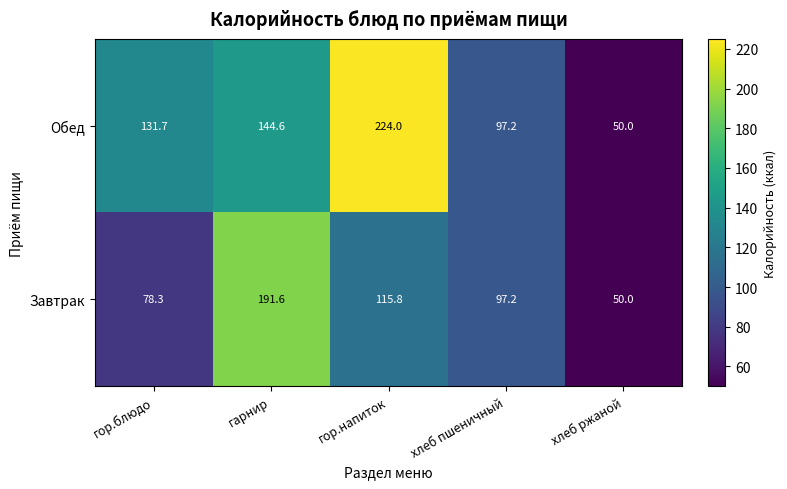

Rank the categories by Завтрак value from highest to lowest.

гарнир, гор.напиток, хлеб пшеничный, гор.блюдо, хлеб ржаной